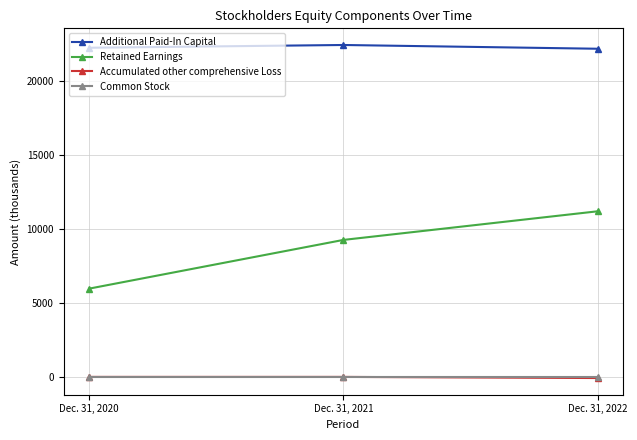

What is the maximum value shown in the chart?

22401